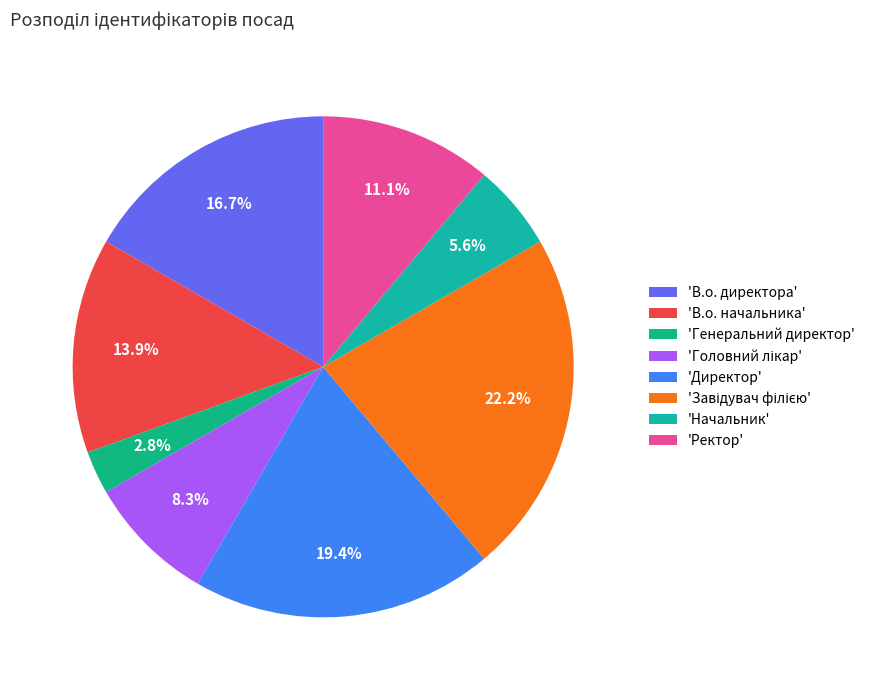

Count the number of slices in the pie.

8